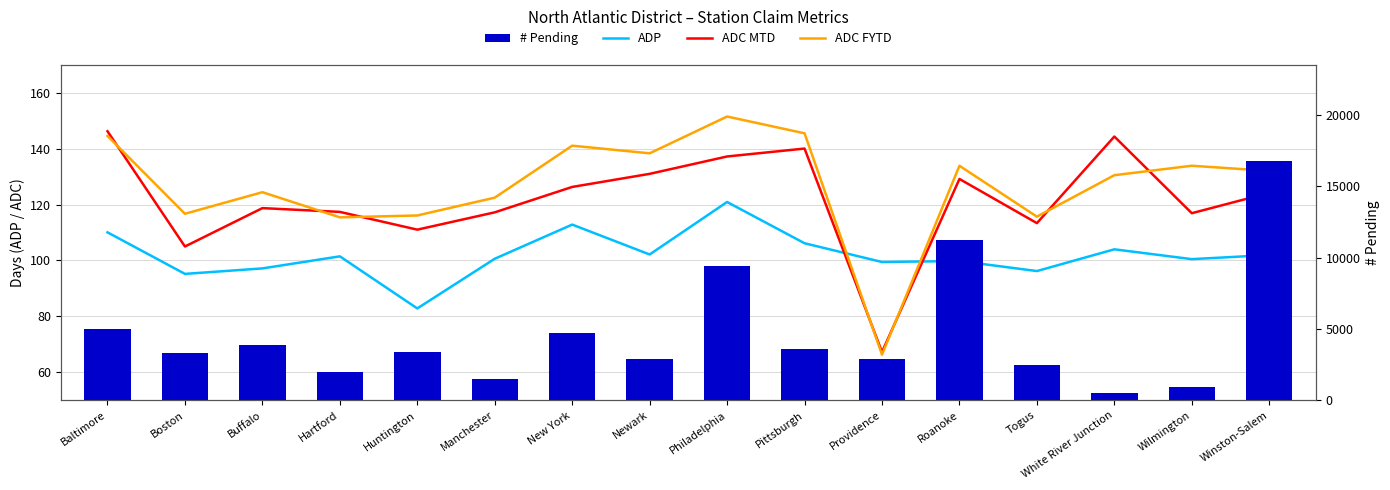

Reading left to right, transcribe all the data shown in this chart.

ADP: 110.1	95.2	97.2	101.5	82.9	100.6	112.8	102.2	120.9	106.2	99.5	99.8	96.2	104.0	100.5	102.0
ADC MTD: 146.2	105.0	118.7	117.4	111.0	117.2	126.3	131.0	137.2	140.0	67.3	129.1	113.3	144.3	116.9	124.2
ADC FYTD: 144.5	116.7	124.4	115.4	116.1	122.5	141.0	138.3	151.5	145.5	66.3	133.9	115.7	130.5	133.9	132.0
# Pending: 4995.0	3316.0	3864.0	1952.0	3367.0	1480.0	4737.0	2882.0	9429.0	3609.0	2919.0	11230.0	2464.0	525.0	963.0	16801.0